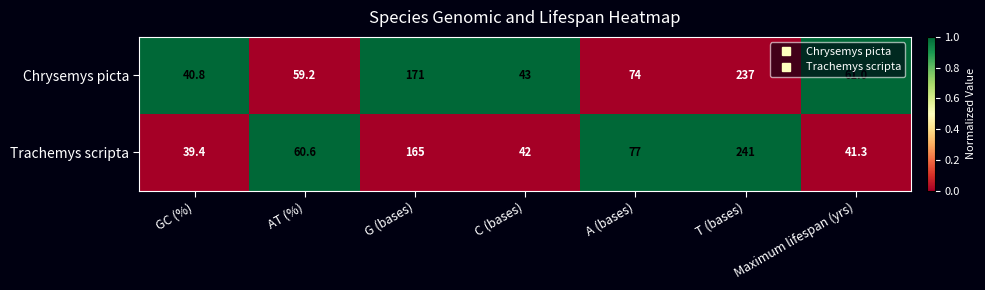

List the series in order of their overall mean, lowest first.

Trachemys scripta, Chrysemys picta